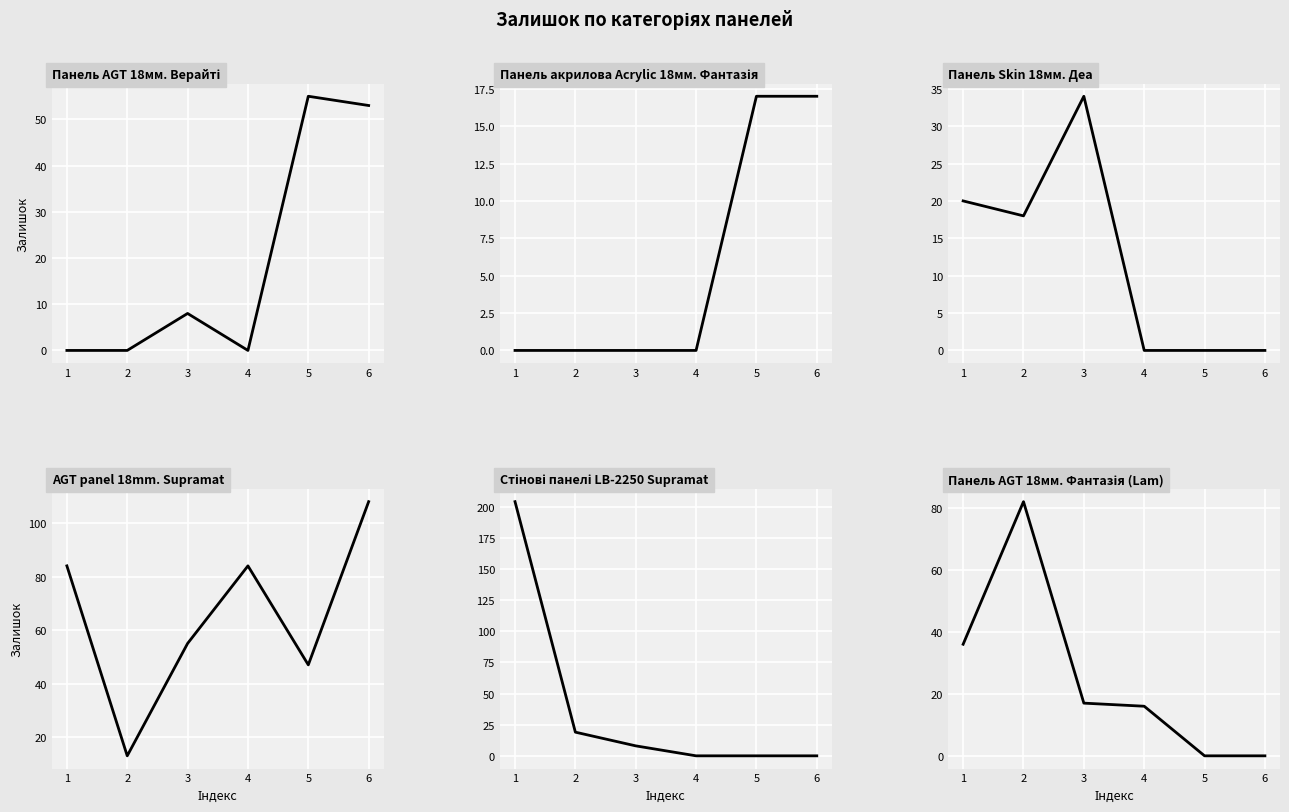

The Панель AGT 18мм. Фантазія (Lam) series shows 46 at 5. True or false?

False